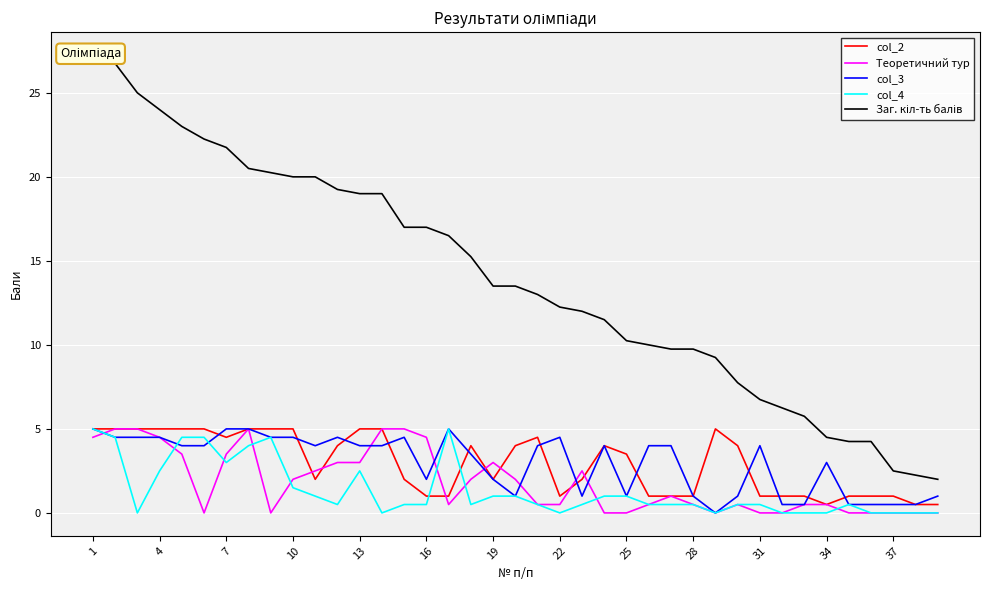

What is the difference between the second highest and second lowest values in the col_2 series?

4.5